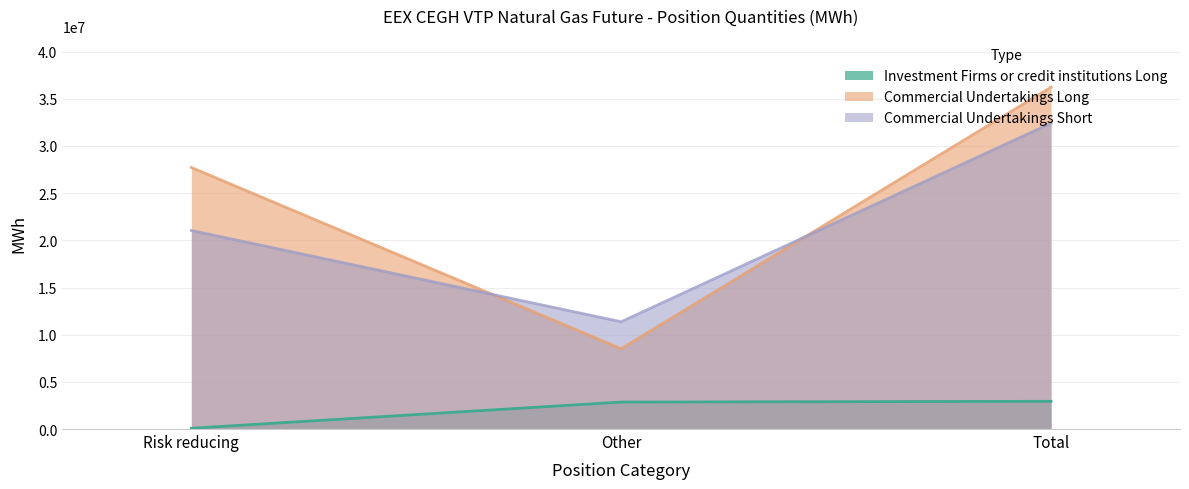

Reading right to left, list all the values displayed in this chart.

Investment Firms or credit institutions Long: 2937915	2857353	80562
Commercial Undertakings Long: 36235908	8509282	27726626
Commercial Undertakings Short: 32417150	11369964	21047186